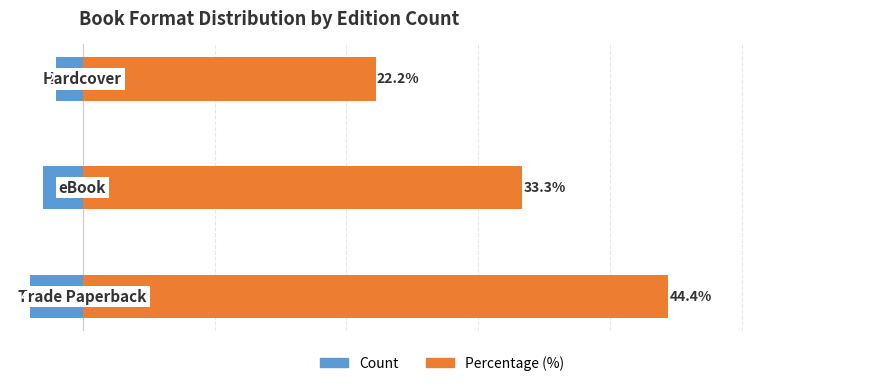

What is the value of the Count bar at the 2nd from the left?

-3.0